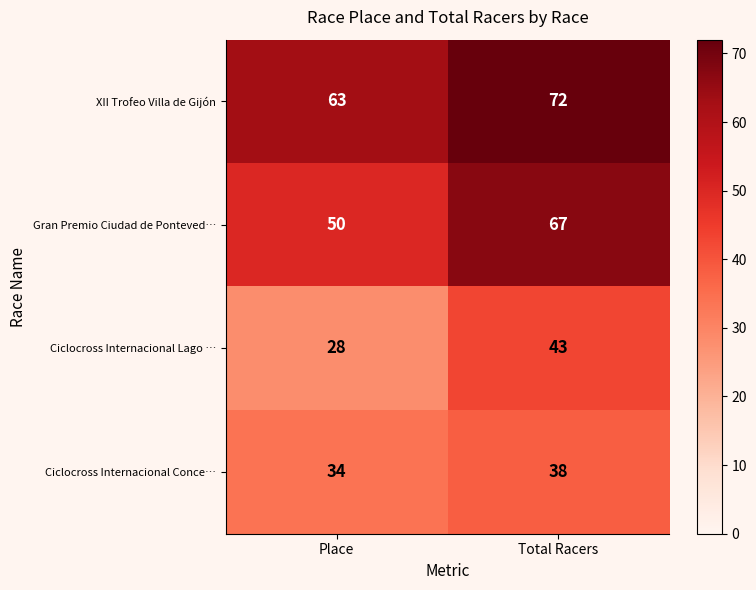

At how many categories does at least one series exceed 59?

2